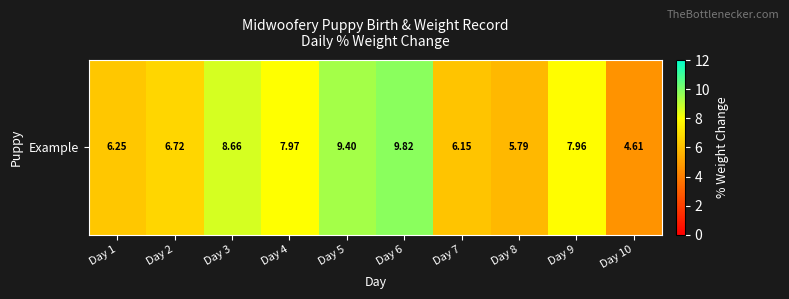

Which label corresponds to the smallest value in the chart?

Day 10